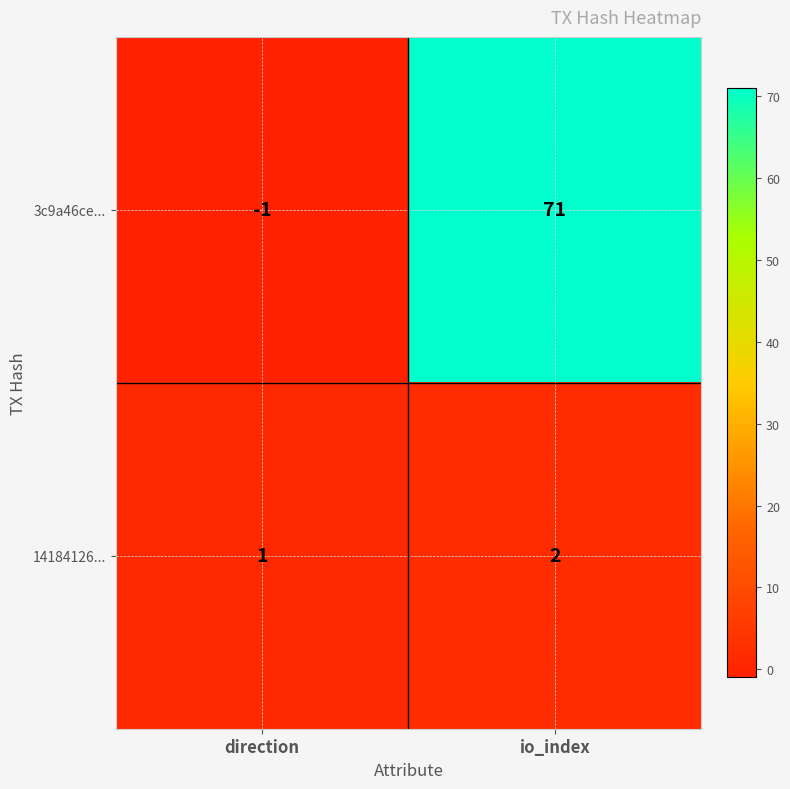

Where is 14184126... nearest to the value 1?

direction